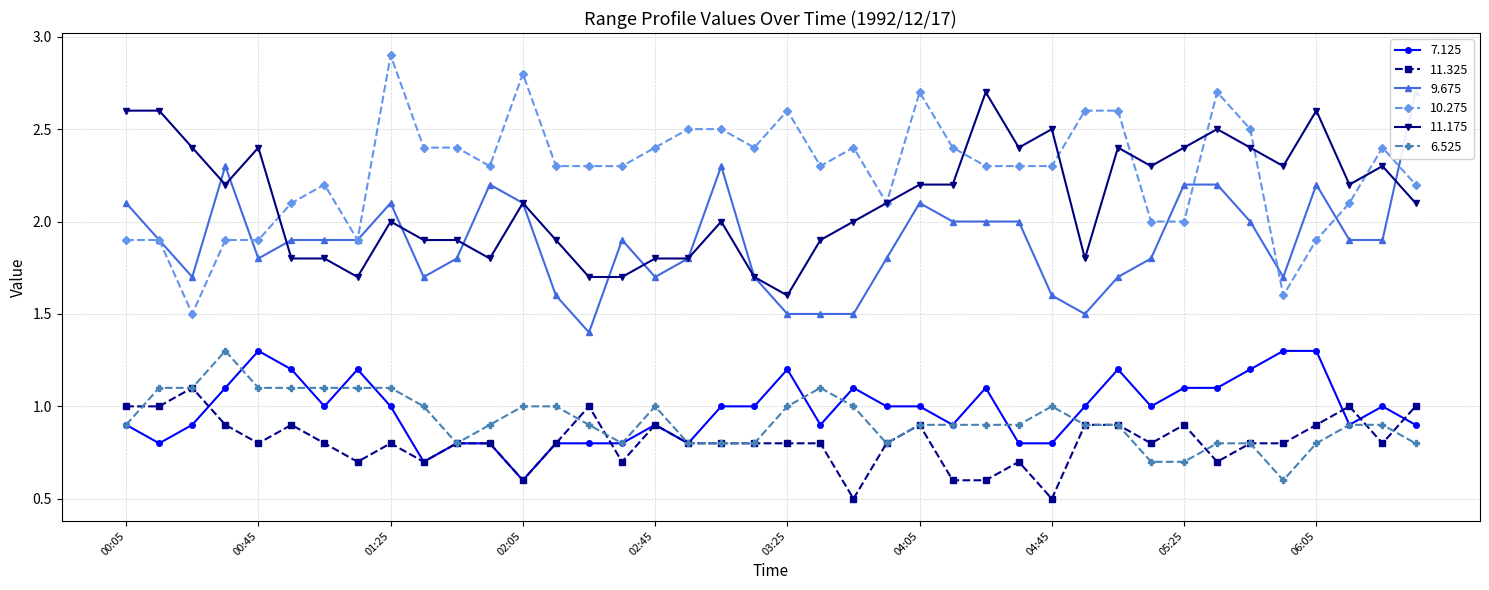

How many interior local valleys does the 11.175 series have?

9